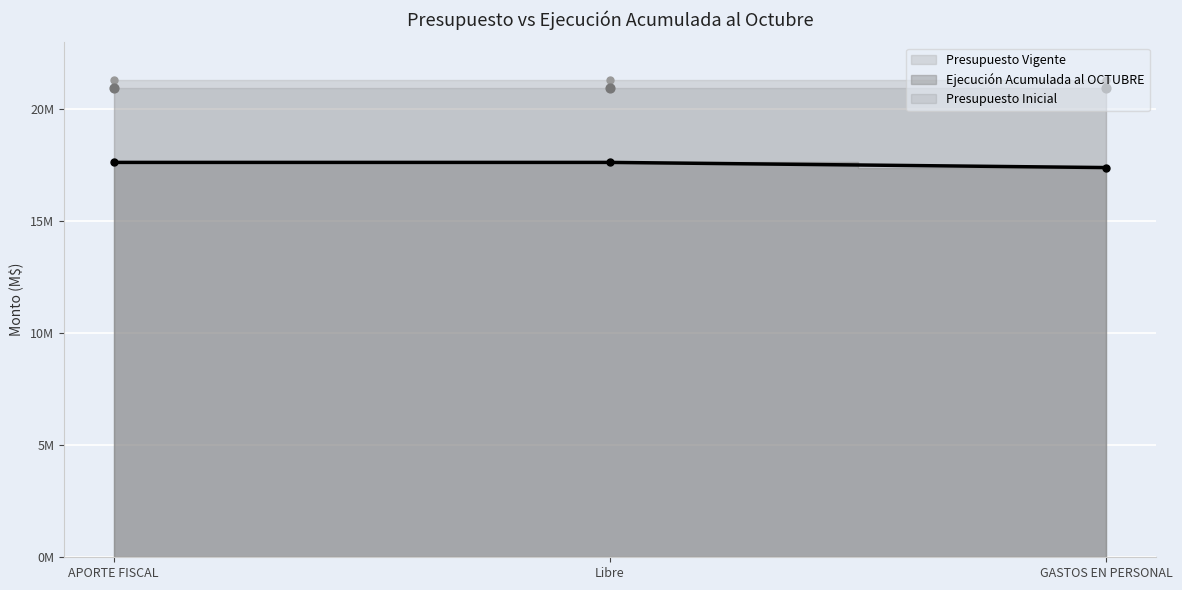

Is the value of Ejecución Acumulada al OCTUBRE at GASTOS EN PERSONAL greater than the value of Presupuesto Inicial at APORTE FISCAL?

No